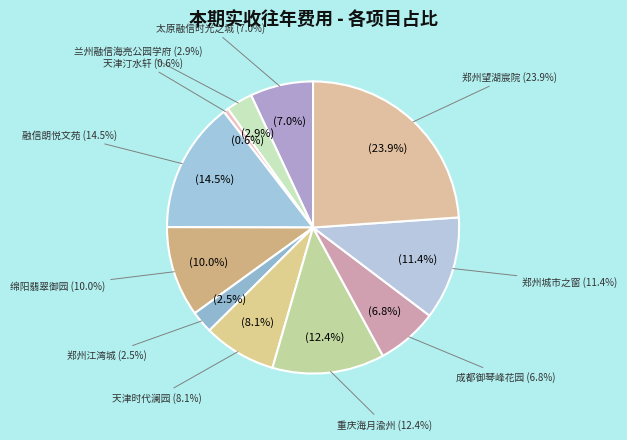

Approximately how many times larger is the value at 绵阳翡翠御园 compared to 郑州望湖宸院?

0.4